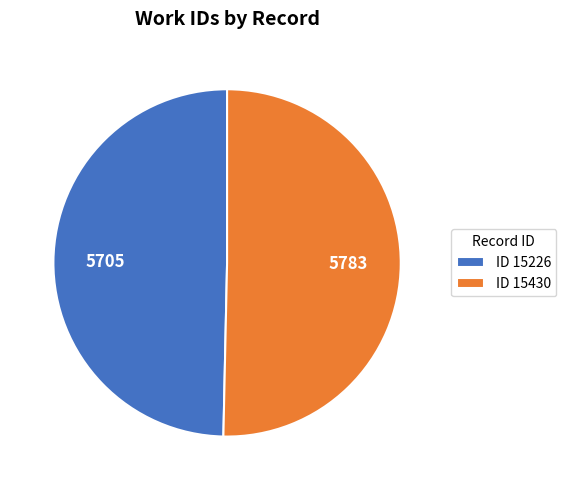

Rank the categories by value from highest to lowest.

ID 15430, ID 15226